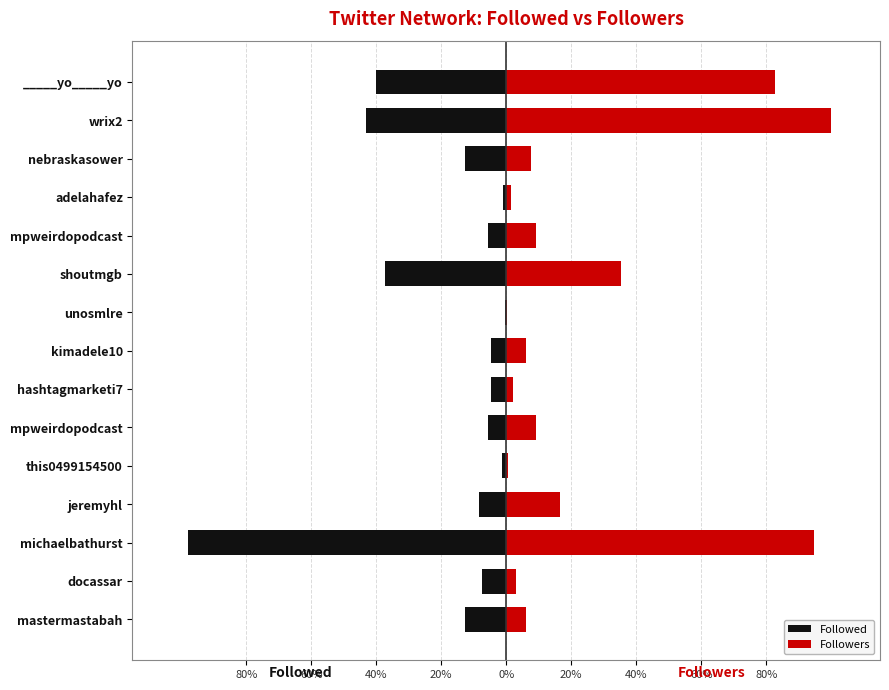

Which series has the widest spread of values?

Followers